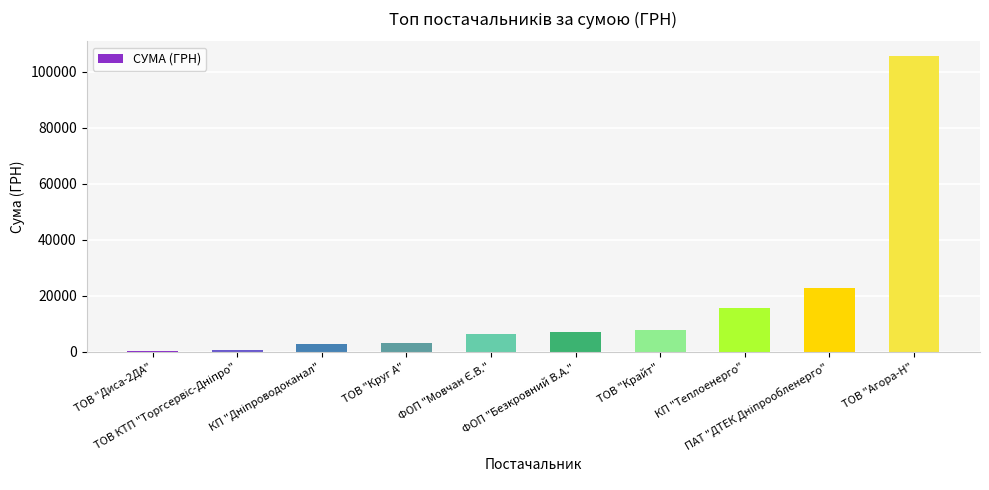

How many series are shown in this chart?

1